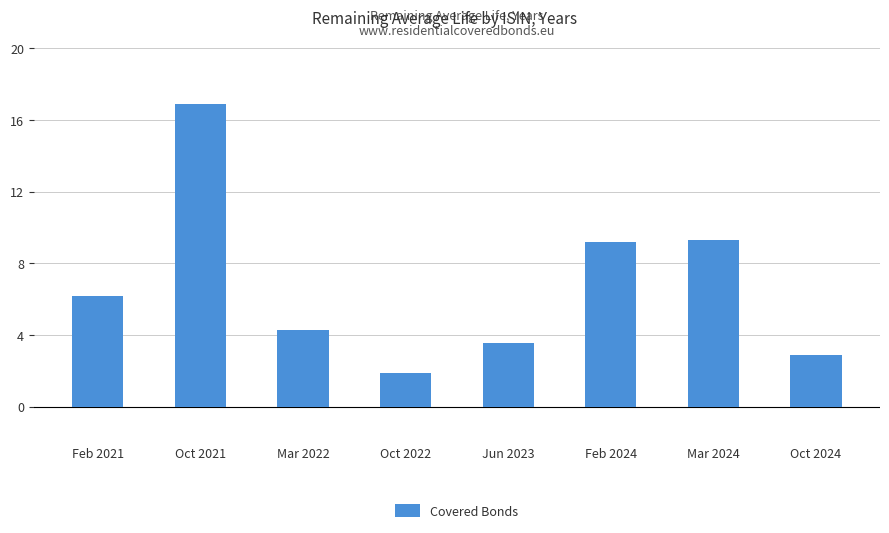

Count the number of data series in this chart.

1